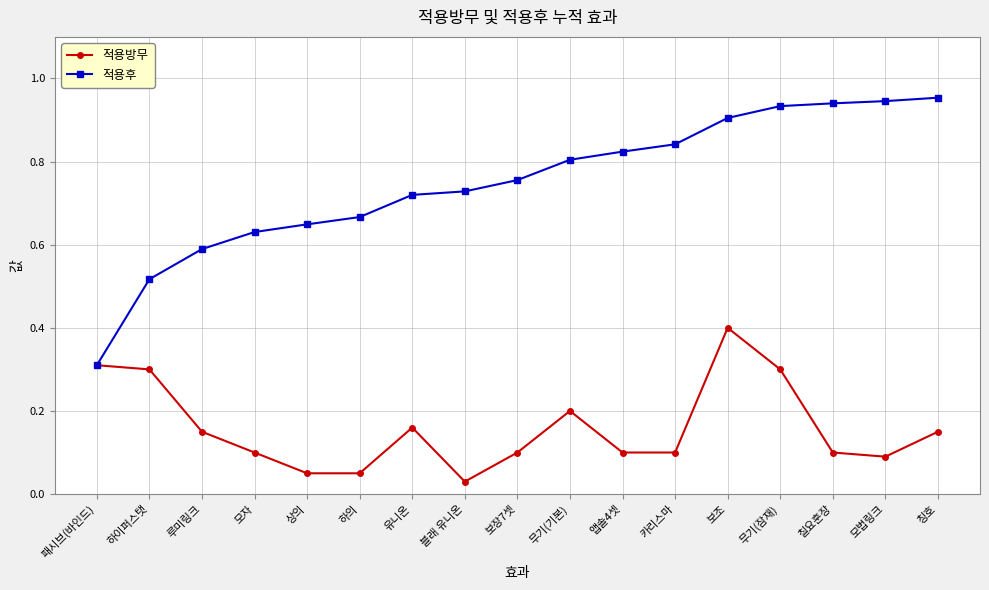

At which category is the sum across all series the highest?

보조